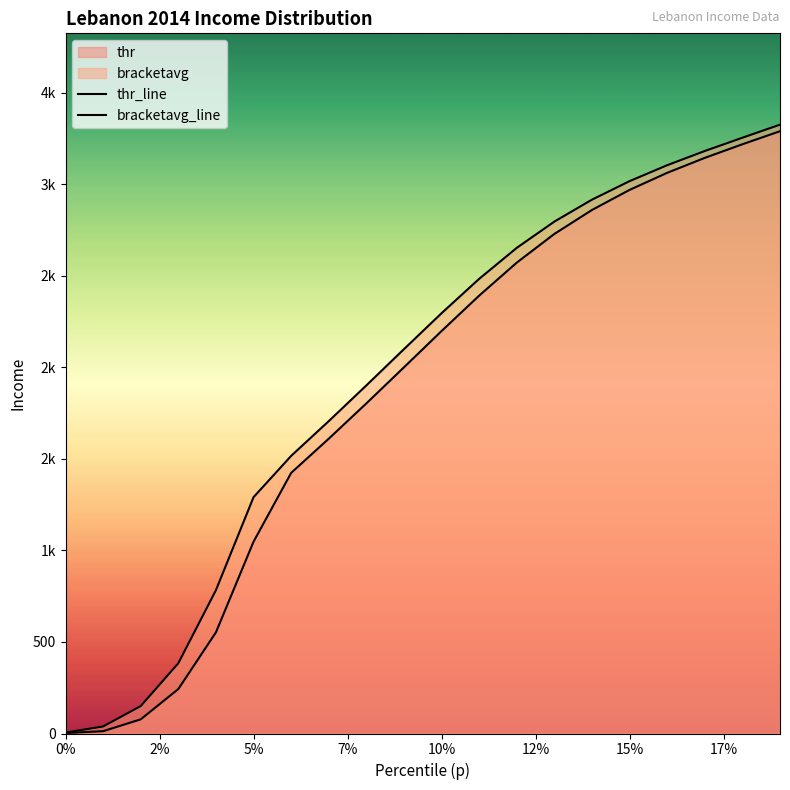

How many values in the thr_line series exceed 2198?

10